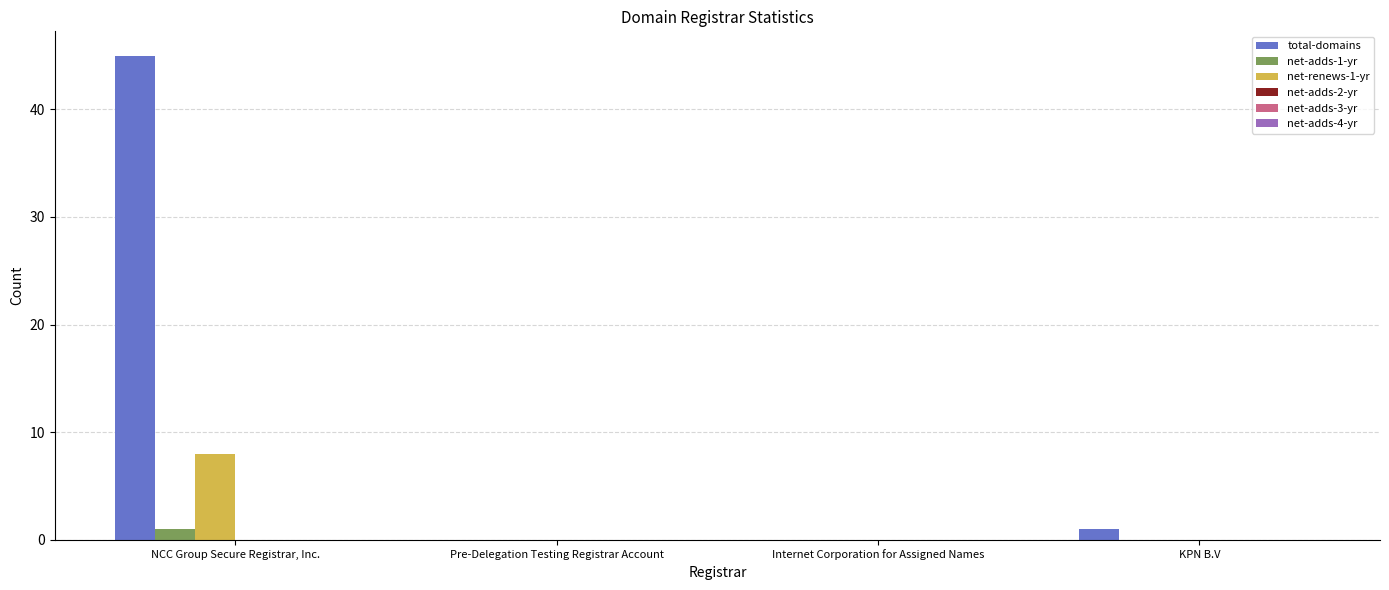

Which label corresponds to the largest value in the chart?

NCC Group Secure Registrar, Inc.